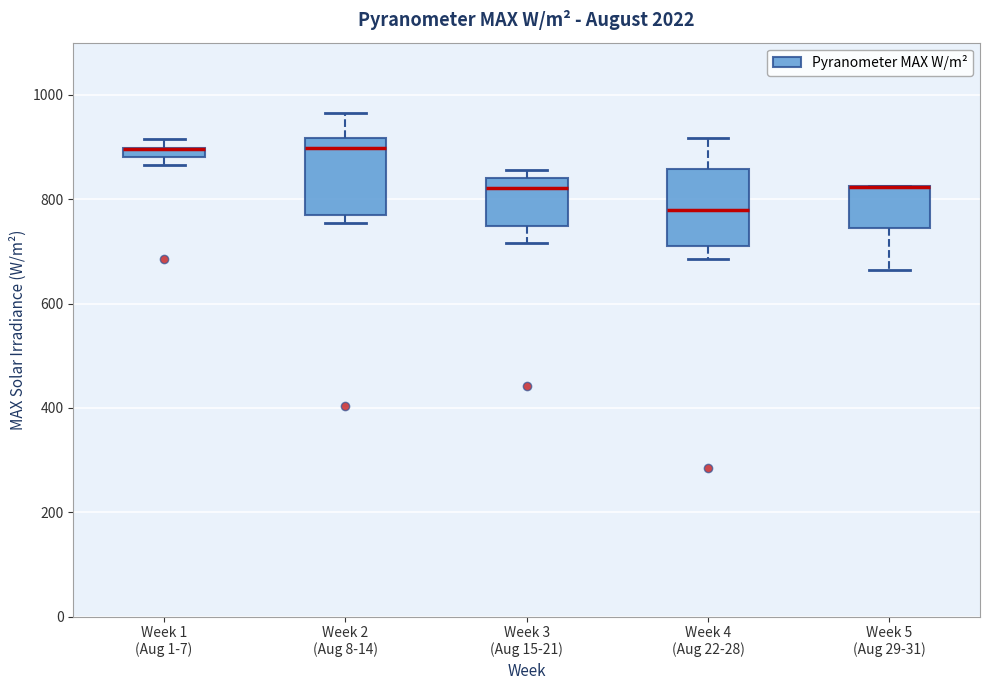

Where is the upper edge of the box for Week 1 (Aug 1-7) on the y-axis? The values are not printed on the chart, so give them approximately, as read against the axis.

900